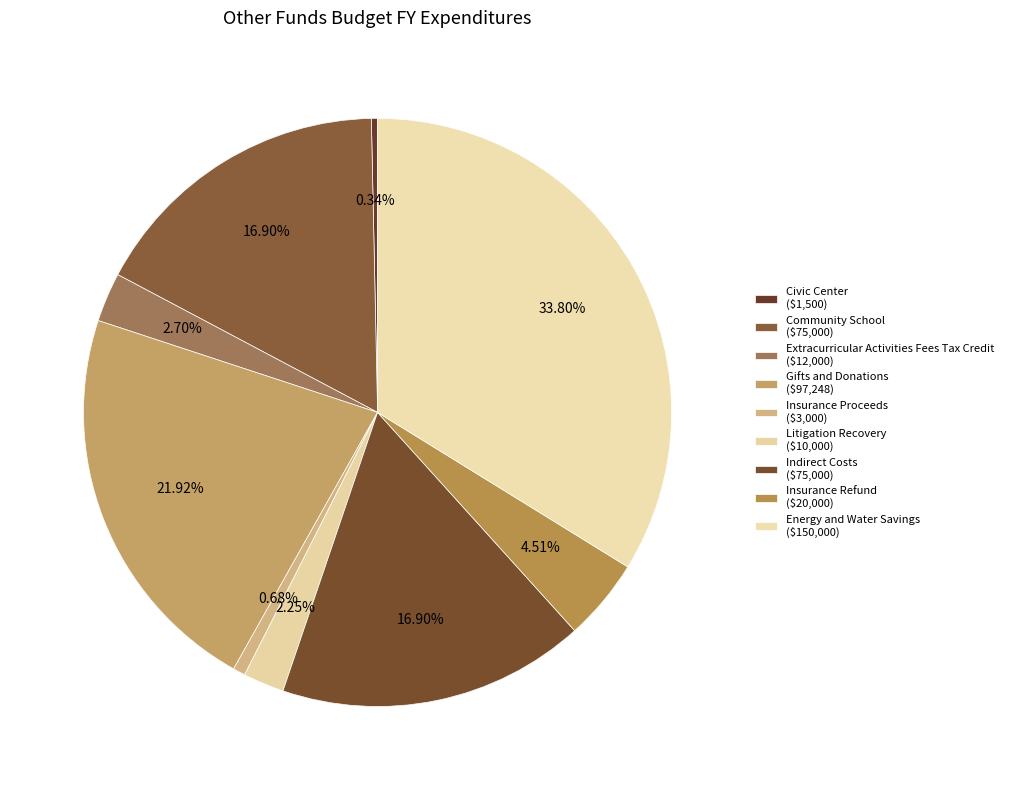

What percentage is the Gifts and Donations slice, to the nearest percent?

22%